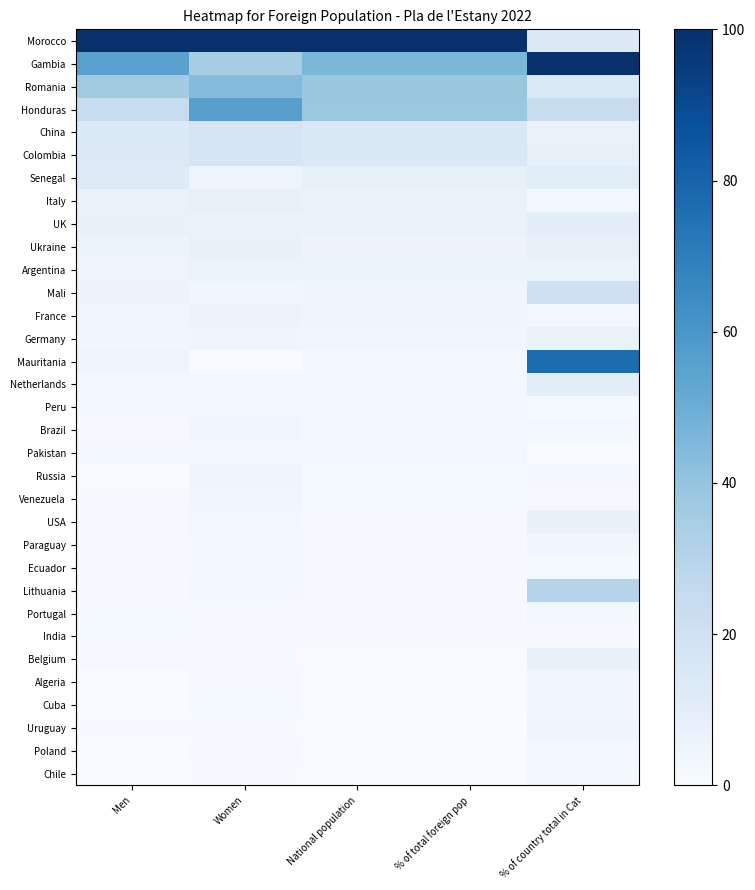

Reading left to right, list all the values displayed in this chart.

Morocco: Men=100.0	Women=100.0	National population=100.0	% of total foreign pop=100.0	% of country total in Cat=12.9
Gambia: Men=55.5	Women=35.1	National population=46.1	% of total foreign pop=46.1	% of country total in Cat=100.0
Romania: Men=35.9	Women=43.5	National population=39.1	% of total foreign pop=39.1	% of country total in Cat=13.9
Honduras: Men=23.9	Women=56.0	National population=38.1	% of total foreign pop=38.1	% of country total in Cat=23.7
China: Men=13.4	Women=17.0	National population=14.6	% of total foreign pop=14.6	% of country total in Cat=6.9
Colombia: Men=12.6	Women=17.1	National population=14.3	% of total foreign pop=14.3	% of country total in Cat=8.0
Senegal: Men=12.3	Women=4.9	National population=8.6	% of total foreign pop=8.6	% of country total in Cat=11.6
Italy: Men=6.7	Women=8.3	National population=7.0	% of total foreign pop=7.0	% of country total in Cat=2.1
UK: Men=7.3	Women=7.0	National population=6.7	% of total foreign pop=6.7	% of country total in Cat=9.5
Ukraine: Men=5.2	Women=7.1	National population=5.6	% of total foreign pop=5.6	% of country total in Cat=8.2
Argentina: Men=4.9	Women=6.5	National population=5.2	% of total foreign pop=5.2	% of country total in Cat=6.4
Mali: Men=5.7	Women=3.6	National population=4.3	% of total foreign pop=4.3	% of country total in Cat=20.8
France: Men=3.8	Women=5.8	National population=4.2	% of total foreign pop=4.2	% of country total in Cat=3.1
Germany: Men=3.6	Women=4.4	National population=3.5	% of total foreign pop=3.5	% of country total in Cat=6.7
Mauritania: Men=4.9	Women=0.0	National population=2.2	% of total foreign pop=2.2	% of country total in Cat=76.9
Netherlands: Men=2.2	Women=2.7	National population=2.0	% of total foreign pop=2.0	% of country total in Cat=9.8
Peru: Men=2.0	Women=2.5	National population=1.8	% of total foreign pop=1.8	% of country total in Cat=1.5
Brazil: Men=1.1	Women=3.2	National population=1.6	% of total foreign pop=1.6	% of country total in Cat=3.1
Pakistan: Men=2.2	Women=1.9	National population=1.6	% of total foreign pop=1.6	% of country total in Cat=0.0
Russia: Men=0.3	Women=4.1	National population=1.5	% of total foreign pop=1.5	% of country total in Cat=2.1
Venezuela: Men=1.0	Women=3.2	National population=1.5	% of total foreign pop=1.5	% of country total in Cat=1.0
USA: Men=0.8	Women=2.4	National population=1.1	% of total foreign pop=1.1	% of country total in Cat=7.5
Paraguay: Men=0.8	Women=2.2	National population=1.0	% of total foreign pop=1.0	% of country total in Cat=3.3
Ecuador: Men=1.0	Women=1.9	National population=0.9	% of total foreign pop=0.9	% of country total in Cat=1.5
Lithuania: Men=0.7	Women=2.0	National population=0.8	% of total foreign pop=0.9	% of country total in Cat=30.3
Portugal: Men=1.4	Women=0.8	National population=0.7	% of total foreign pop=0.7	% of country total in Cat=2.8
India: Men=1.4	Women=0.8	National population=0.7	% of total foreign pop=0.7	% of country total in Cat=0.5
Belgium: Men=0.8	Women=0.5	National population=0.2	% of total foreign pop=0.2	% of country total in Cat=7.5
Algeria: Men=0.3	Women=1.0	National population=0.2	% of total foreign pop=0.1	% of country total in Cat=3.6
Cuba: Men=0.1	Women=1.2	National population=0.2	% of total foreign pop=0.1	% of country total in Cat=3.6
Uruguay: Men=0.7	Women=0.5	National population=0.2	% of total foreign pop=0.1	% of country total in Cat=4.4
Poland: Men=0.0	Women=1.0	National population=0.0	% of total foreign pop=0.0	% of country total in Cat=2.6
Chile: Men=0.3	Women=0.7	National population=0.0	% of total foreign pop=0.0	% of country total in Cat=2.8